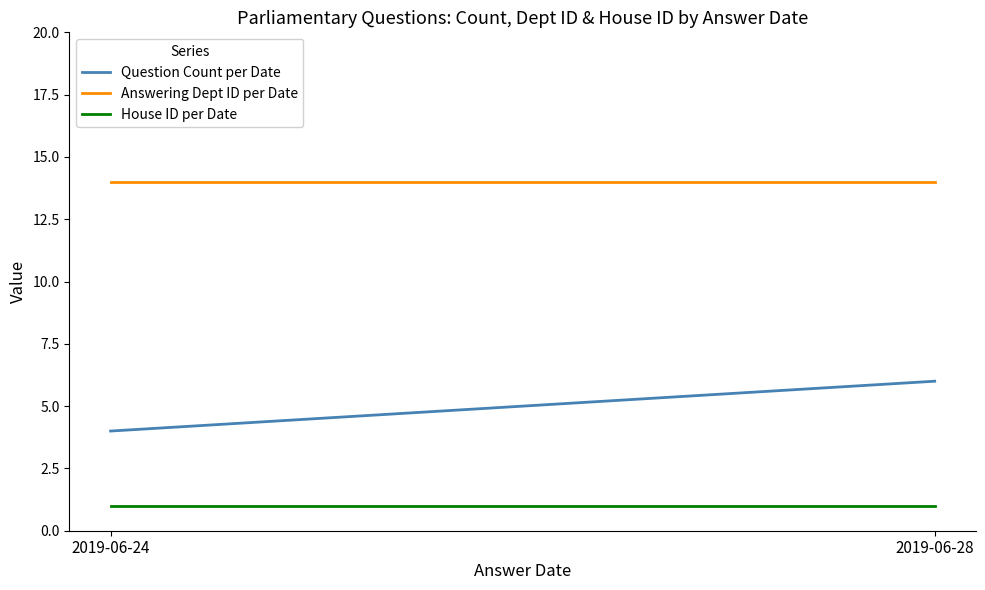

What is the minimum value shown in the chart?

1